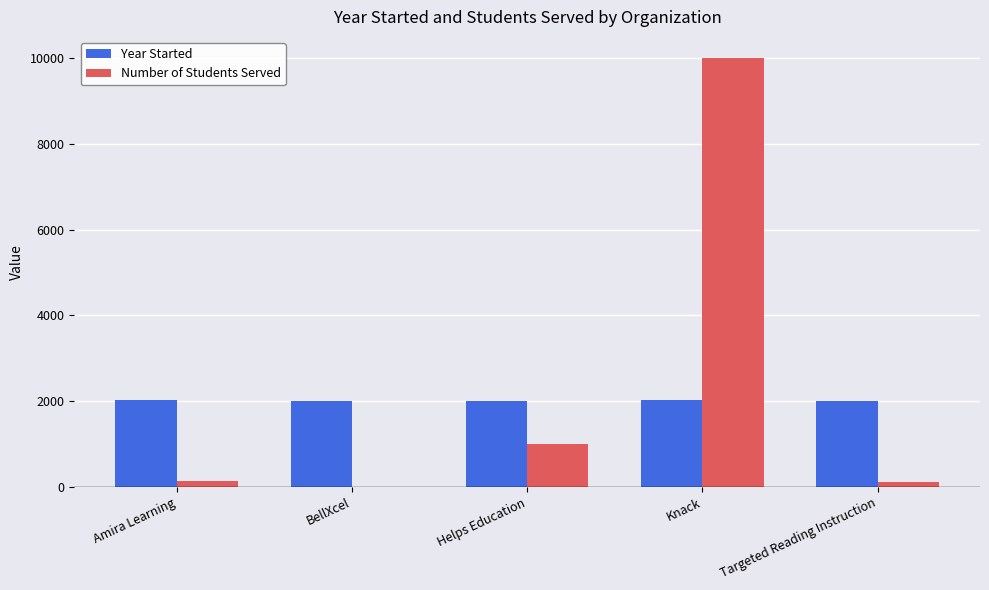

What is the difference between the Number of Students Served values at Knack and Targeted Reading Instruction?

9883